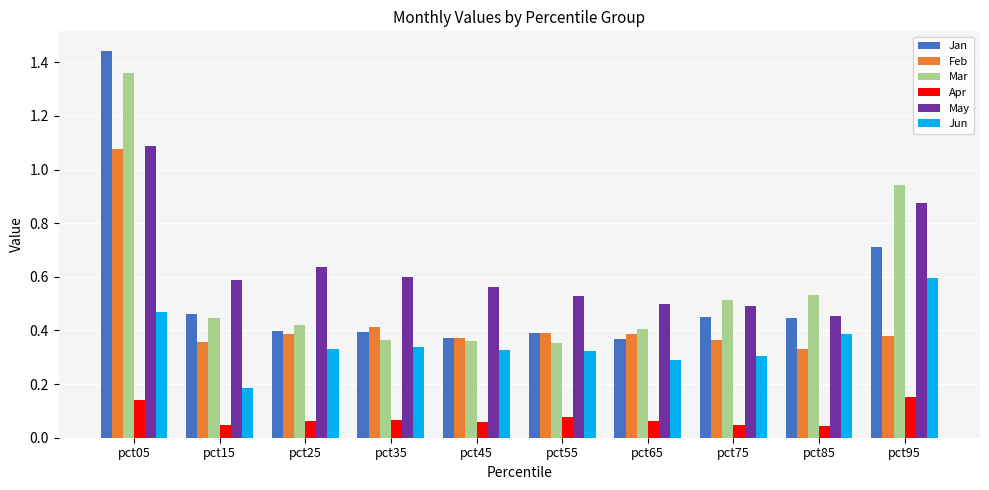

The Jun series shows 0.5 at pct75. True or false?

False